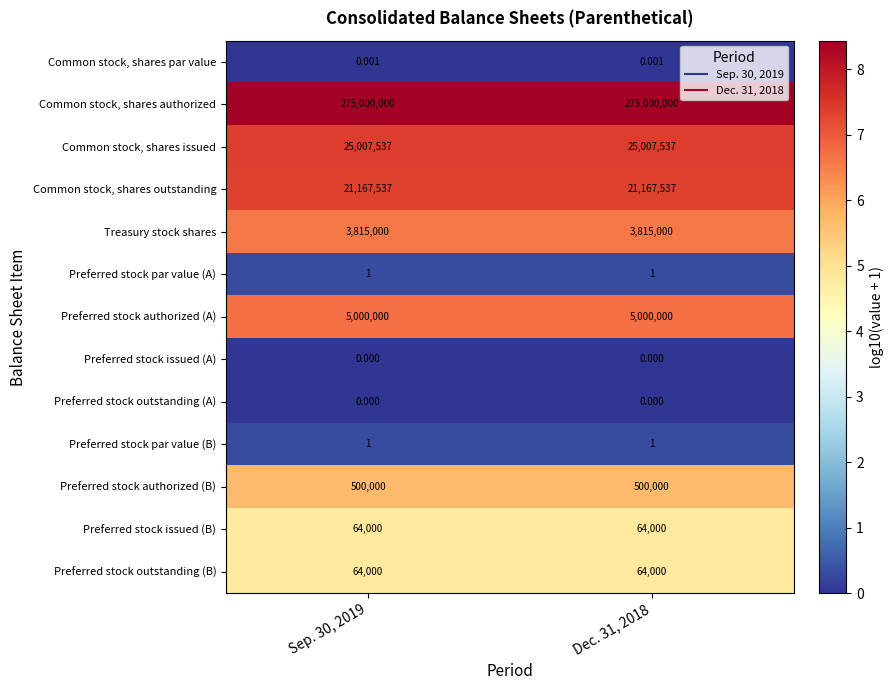

Is the value of Common stock, shares issued at Sep. 30, 2019 greater than the value of Preferred stock par value (A) at Sep. 30, 2019?

Yes